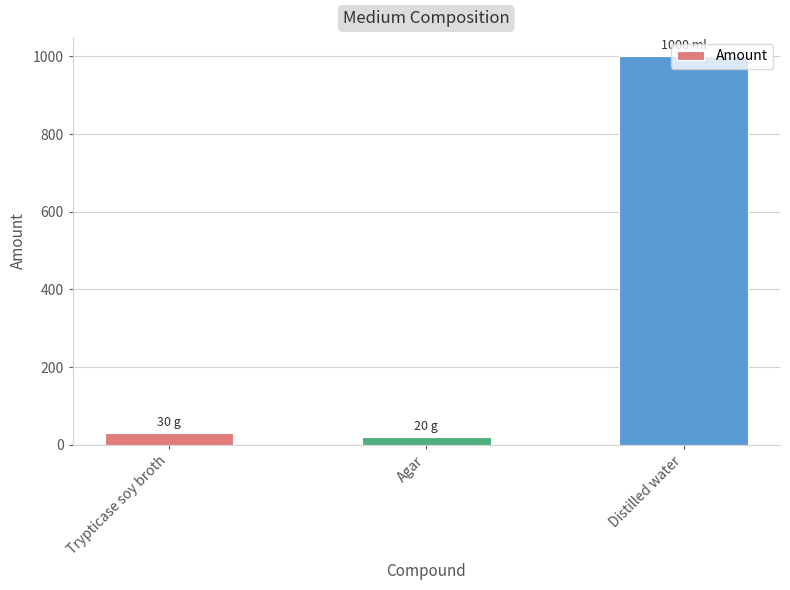

Rank the categories by value from highest to lowest.

Distilled water, Trypticase soy broth, Agar